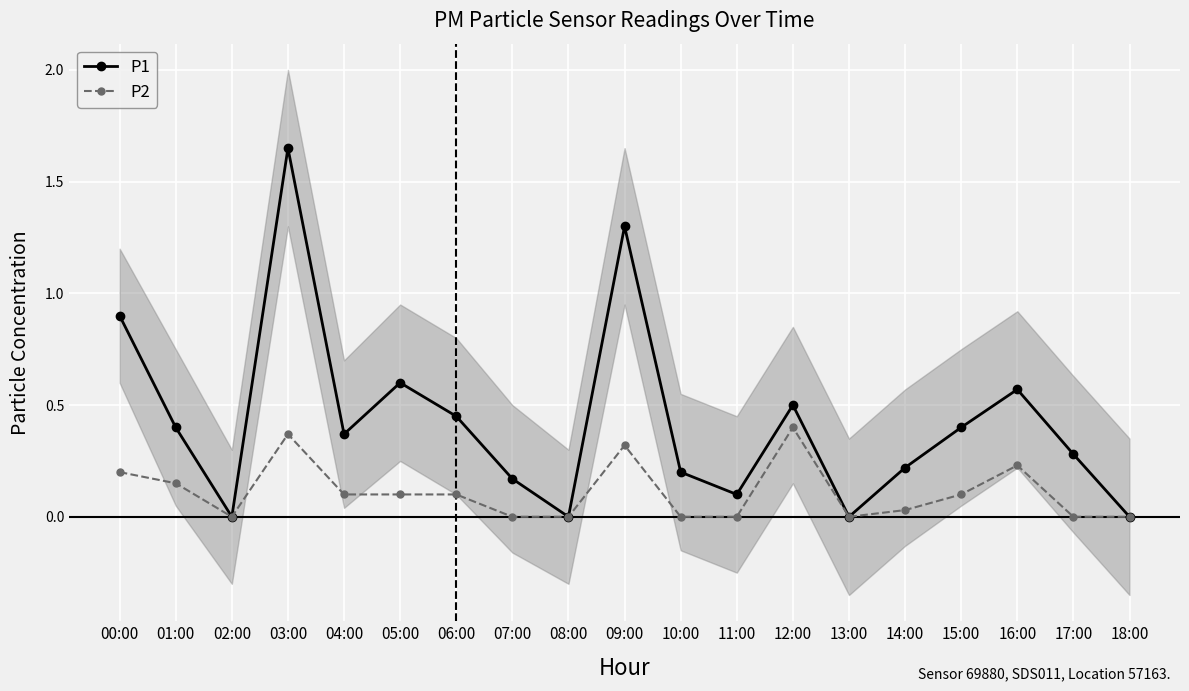

What are all the series names shown in the legend?

P1, P2